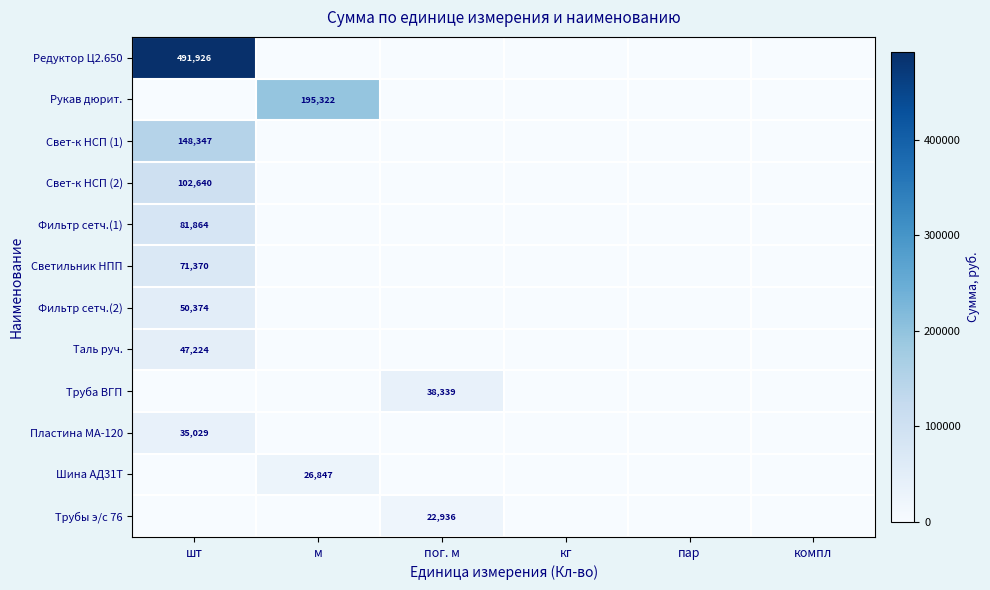

The Труба ВГП series shows 38339 at пог. м. True or false?

True